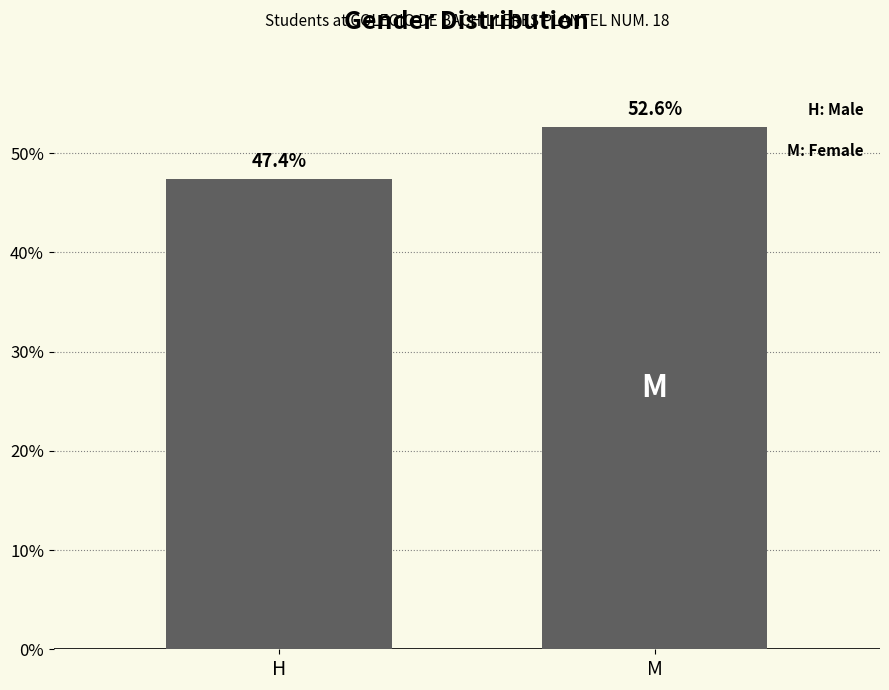

Reading left to right, list all the values displayed in this chart.

H=47.4	M=52.6